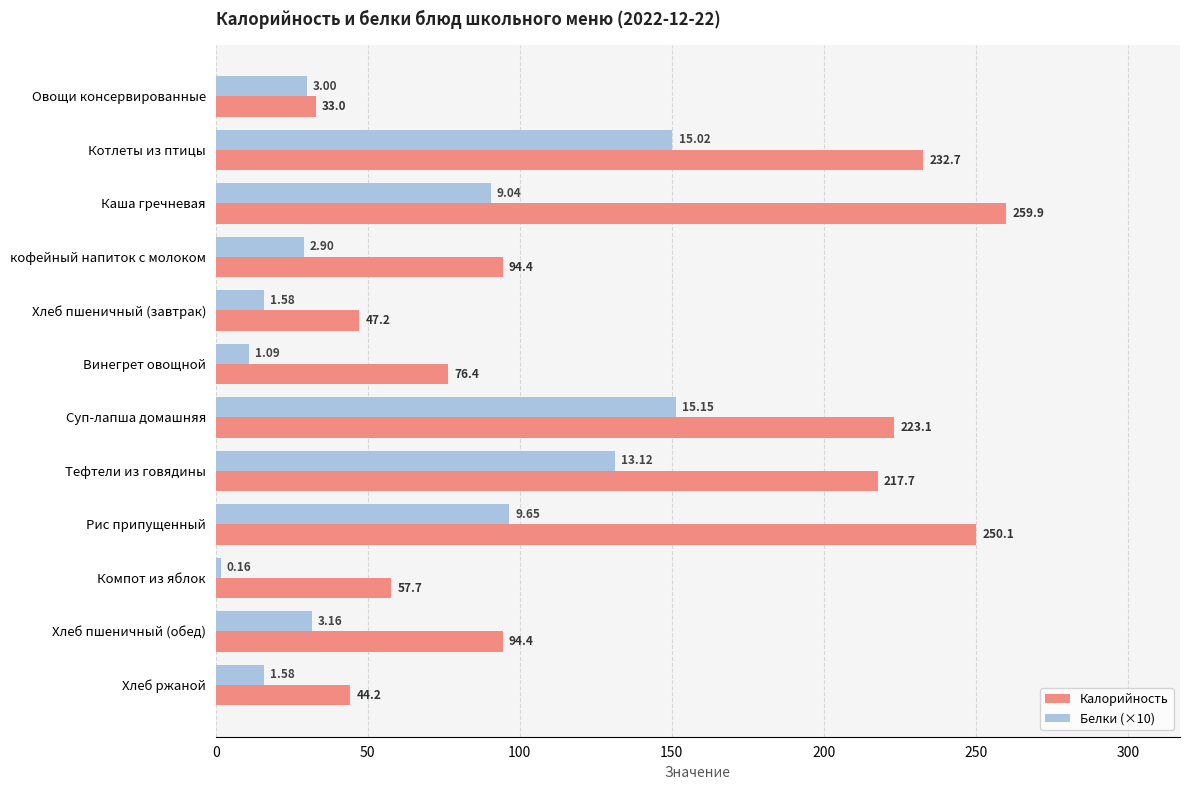

Which series has the largest total across all categories?

Калорийность